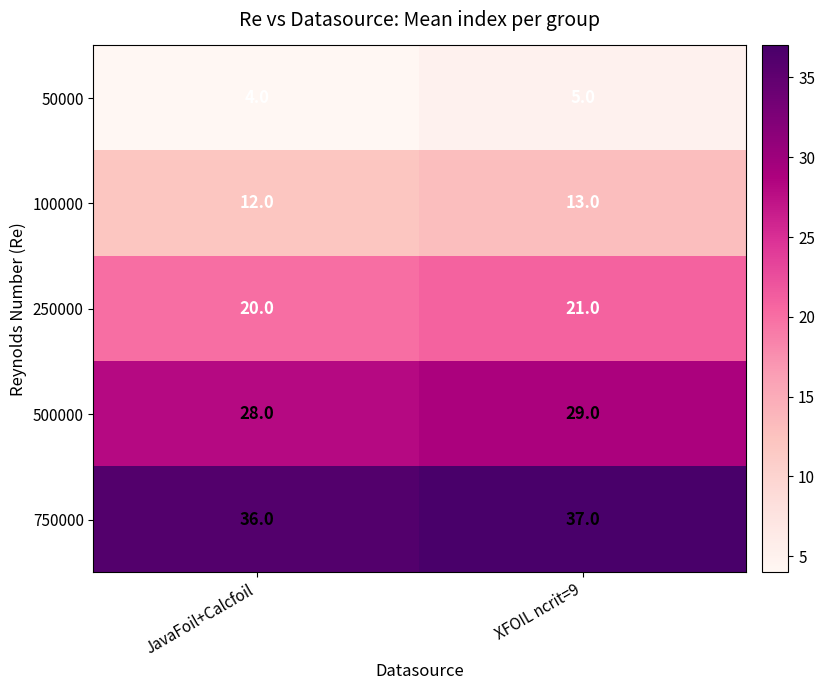

How many categories are shown in the chart?

2